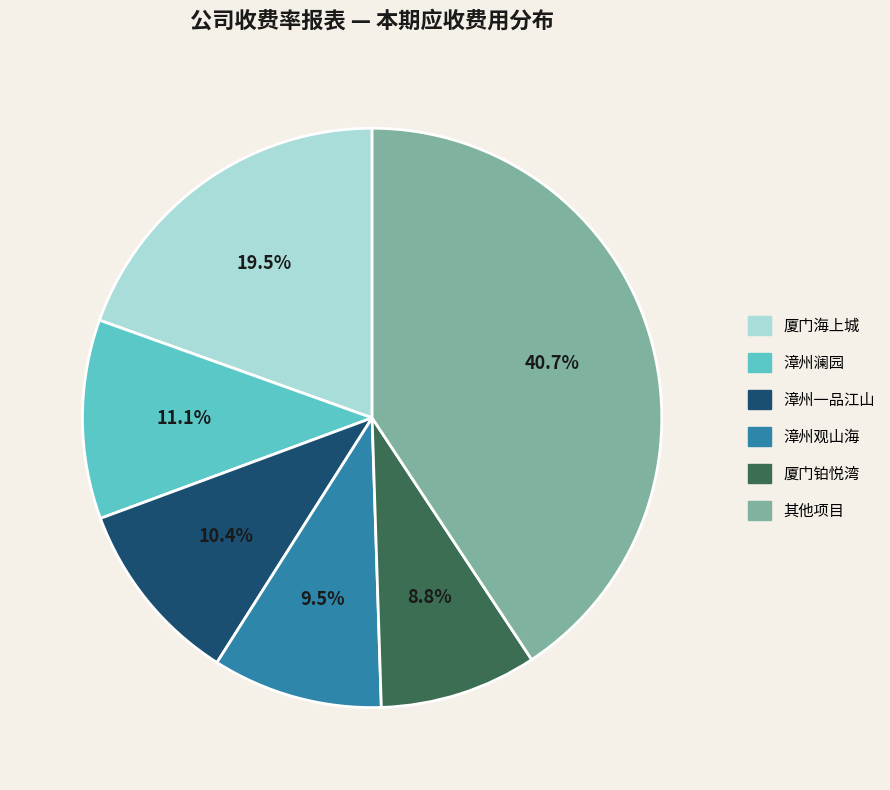

Is there a majority slice in this chart?

No